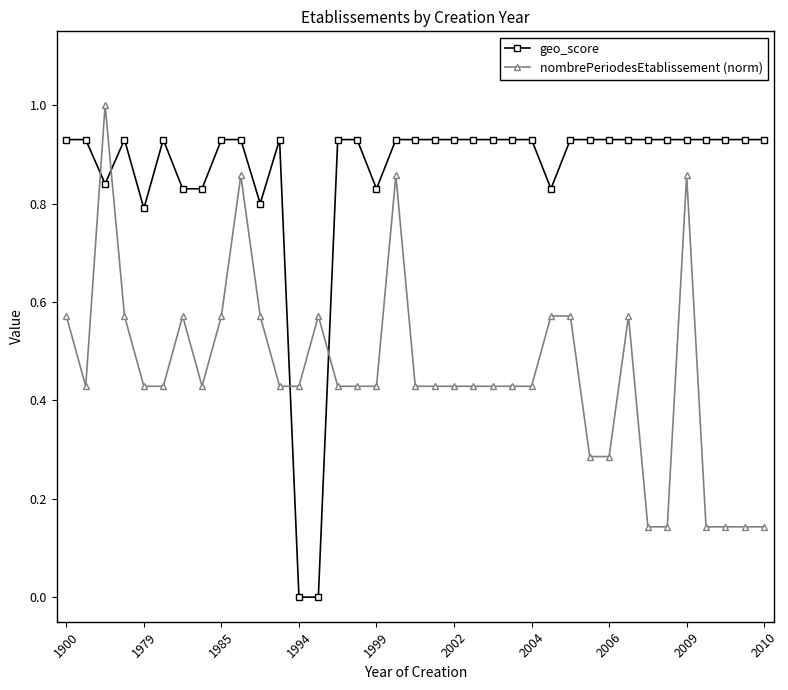

True or false: geo_score has more than 2 points higher than both neighbors.

True